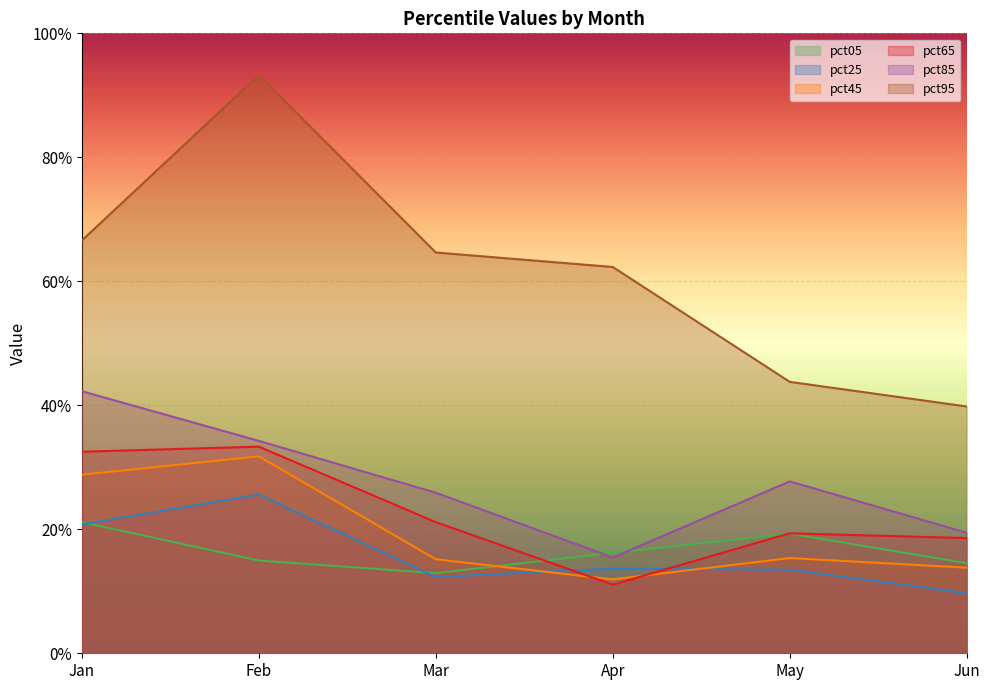

Rank the series at May from lowest to highest value.

pct25, pct45, pct05, pct65, pct85, pct95